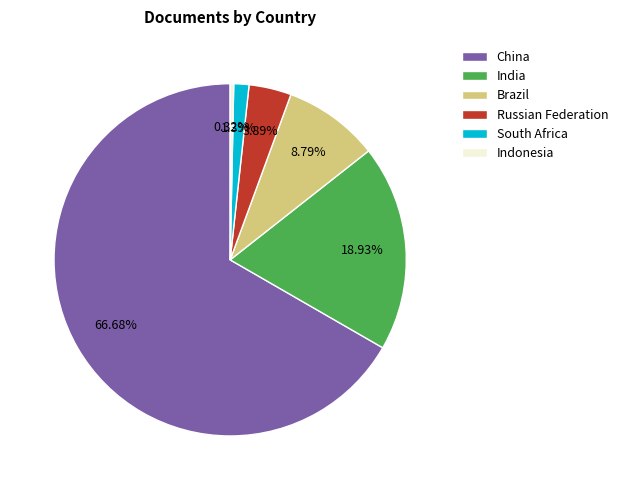

Count the number of slices in the pie.

6